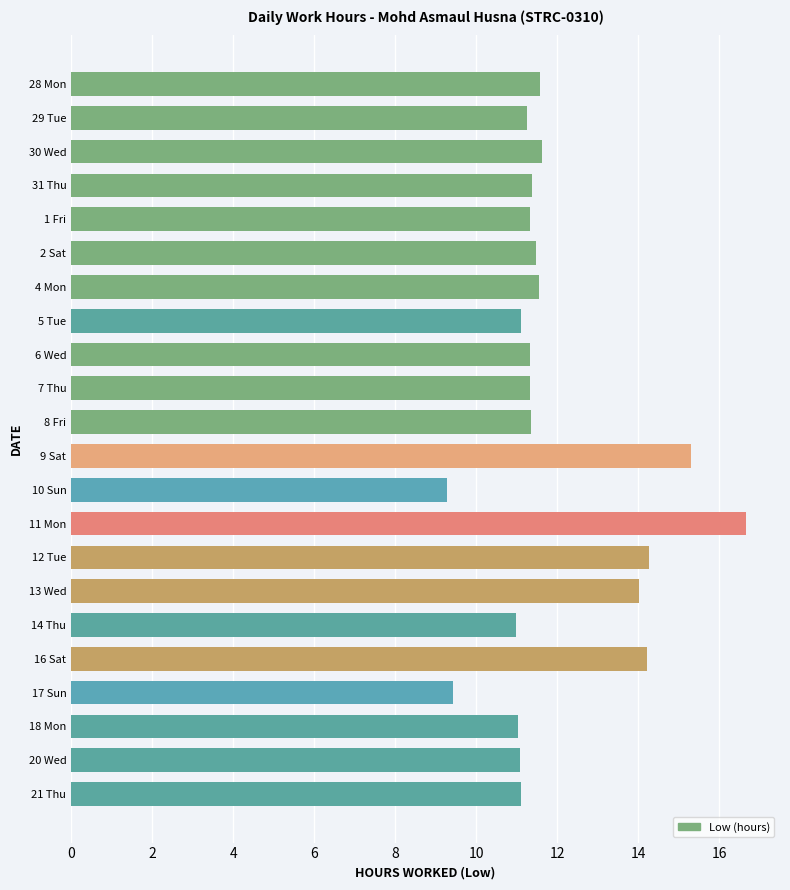

What is the change in value from 28 Mon to 11 Mon?

+5.1